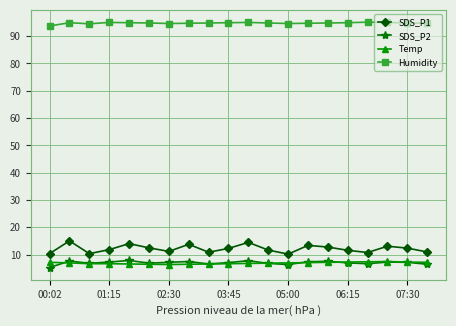

Which series has the largest range (max minus min)?

SDS_P1